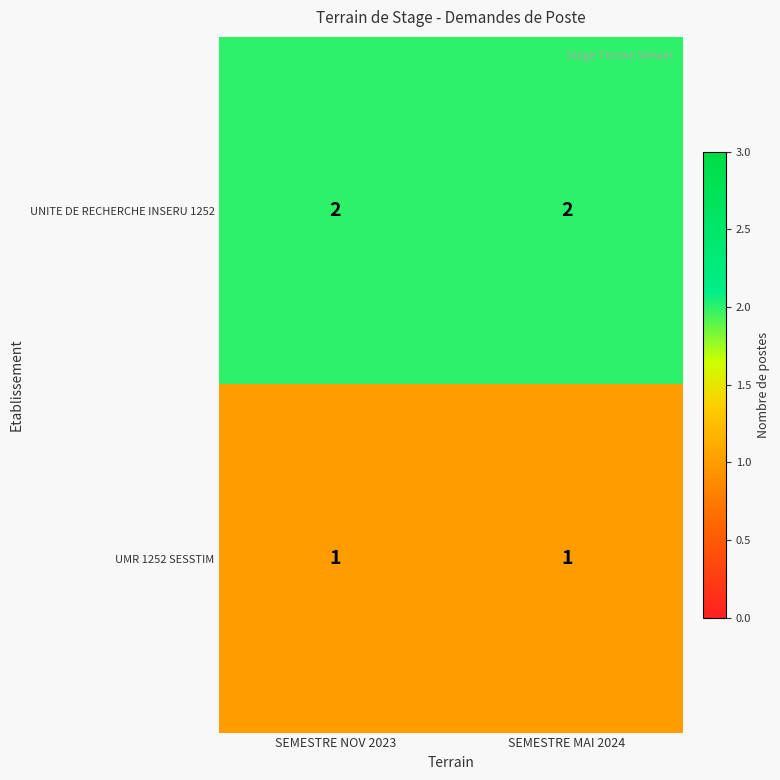

How many categories are shown in the chart?

2